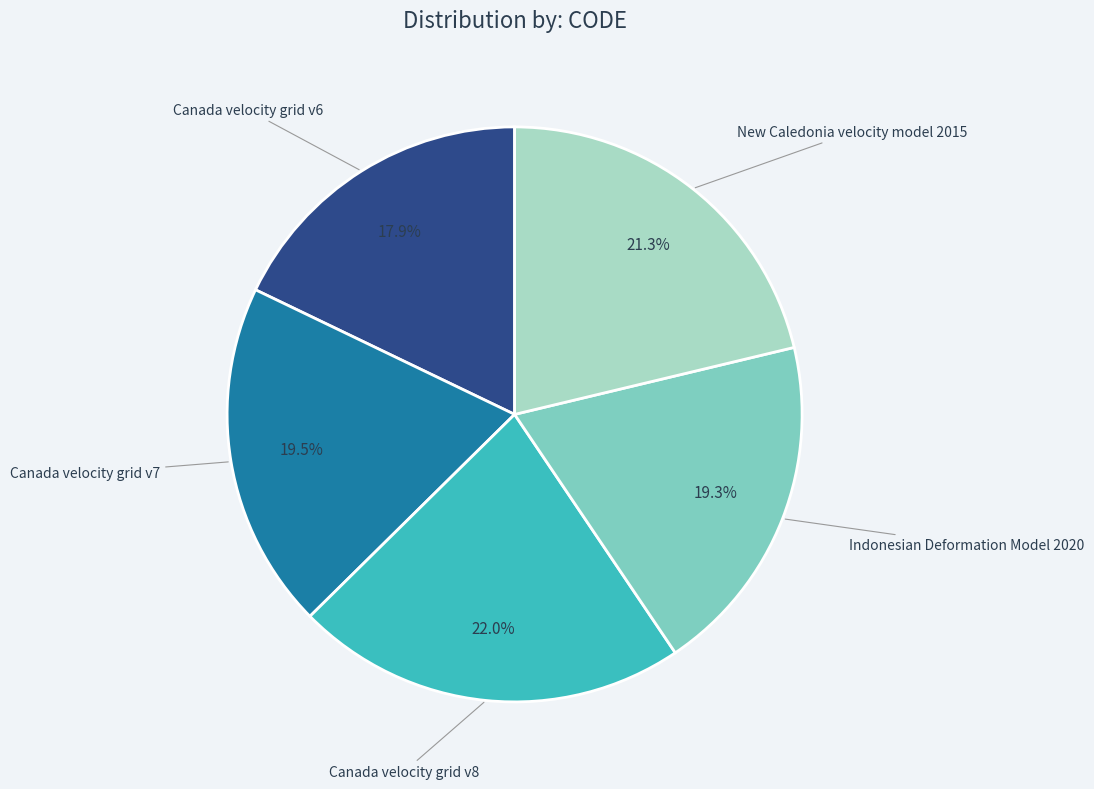

Does any single category account for the majority?

No